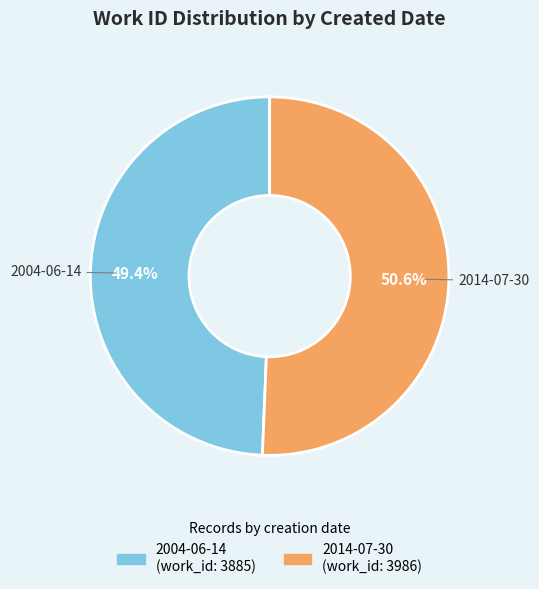

To the nearest percent, what is the difference between the 2014-07-30 and 2004-06-14 slice percentages?

1%